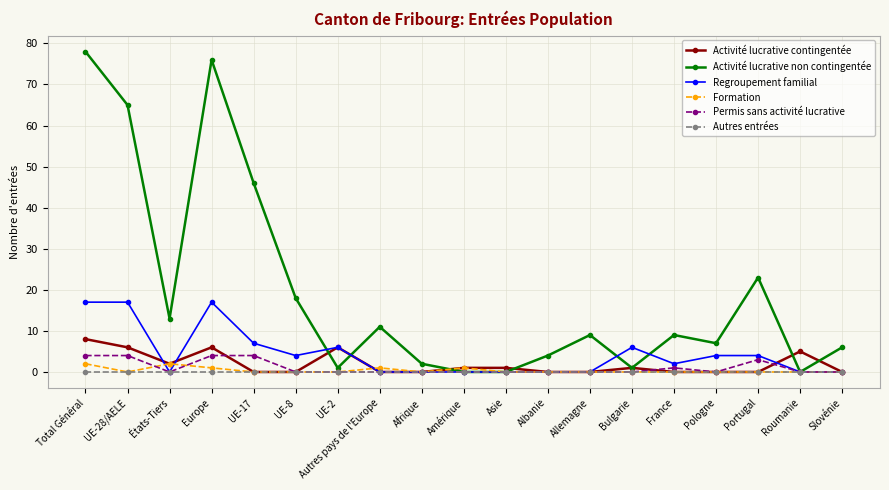

Between UE-28/AELE and États-Tiers, which series saw the biggest shift?

Activité lucrative non contingentée